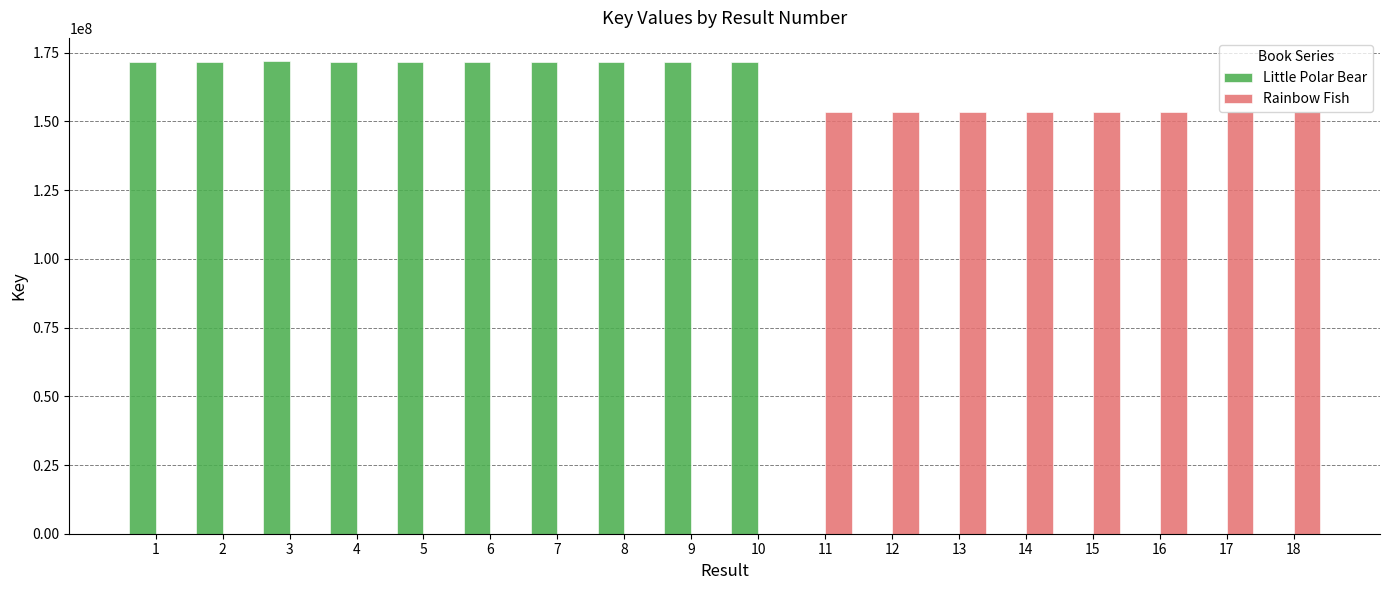

What is the maximum value for Rainbow Fish?

153631474